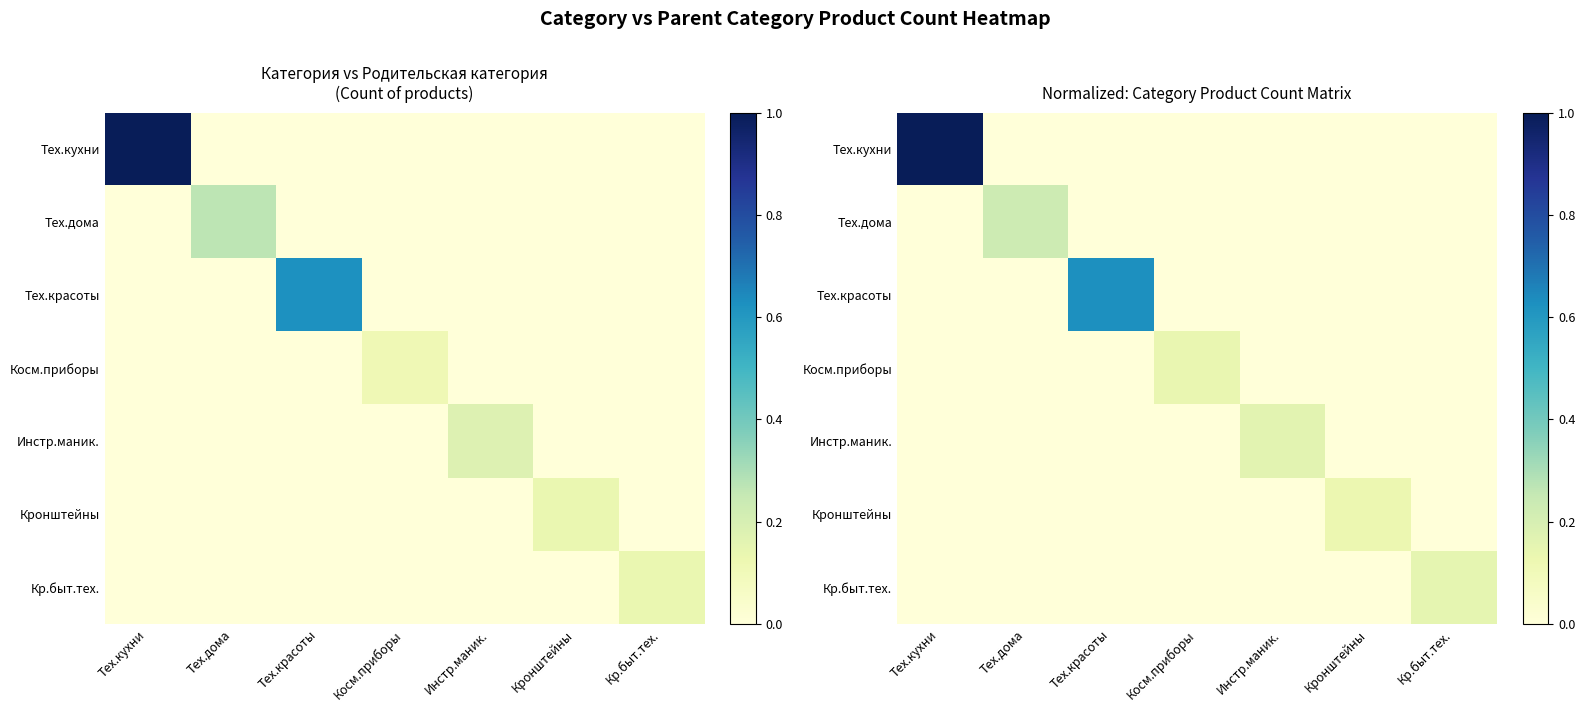

Which series has the widest spread of values?

Тех.кухни